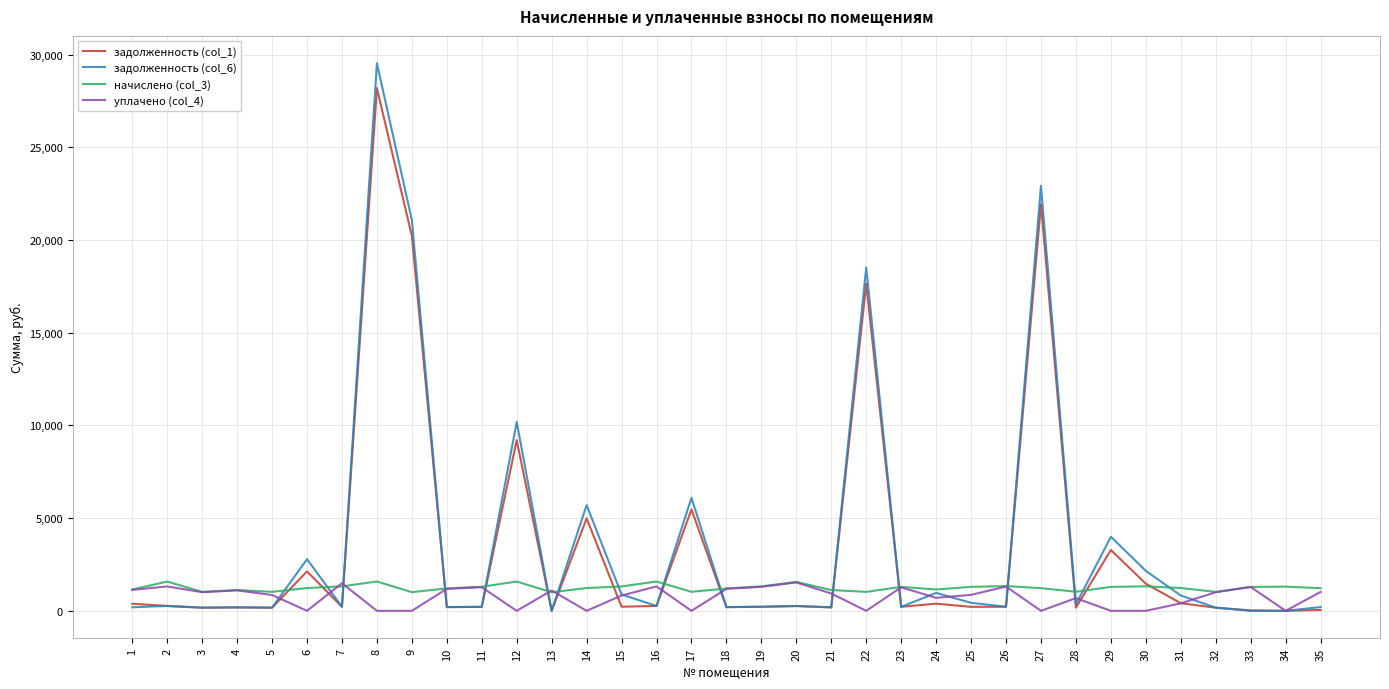

True or false: задолженность (col_6) has a value of 13781.1 at 33.

False